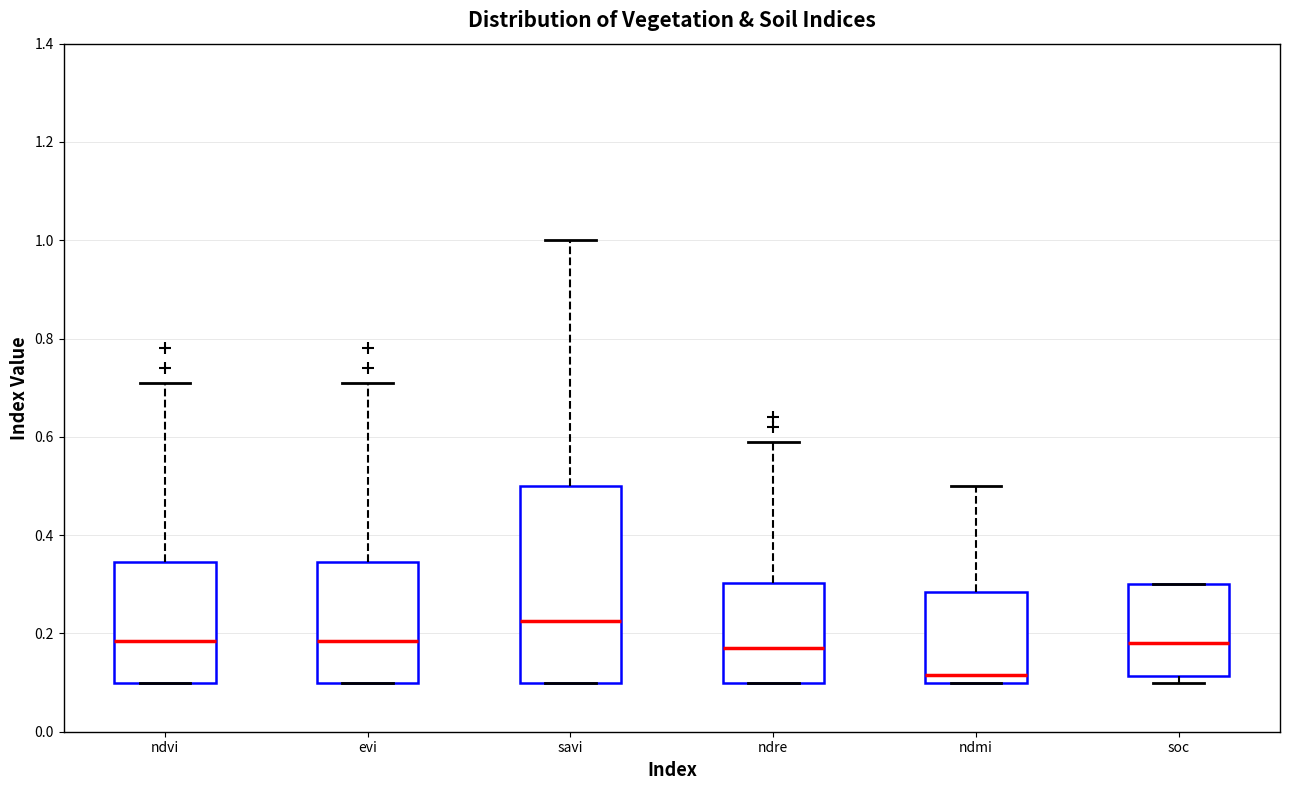

Reading left to right, transcribe this box plot: for each box, give where its median line is, the range the box spans, and where its two whiskers end, as read against the y-axis. The values are not printed on the chart, so give them approximately, as read against the axis.

ndvi: median 0.18, box 0.10 to 0.34, whiskers 0.10 to 0.72
evi: median 0.18, box 0.10 to 0.34, whiskers 0.10 to 0.72
savi: median 0.22, box 0.10 to 0.50, whiskers 0.10 to 1.00
ndre: median 0.18, box 0.10 to 0.30, whiskers 0.10 to 0.60
ndmi: median 0.12, box 0.10 to 0.28, whiskers 0.10 to 0.50
soc: median 0.18, box 0.12 to 0.30, whiskers 0.10 to 0.30